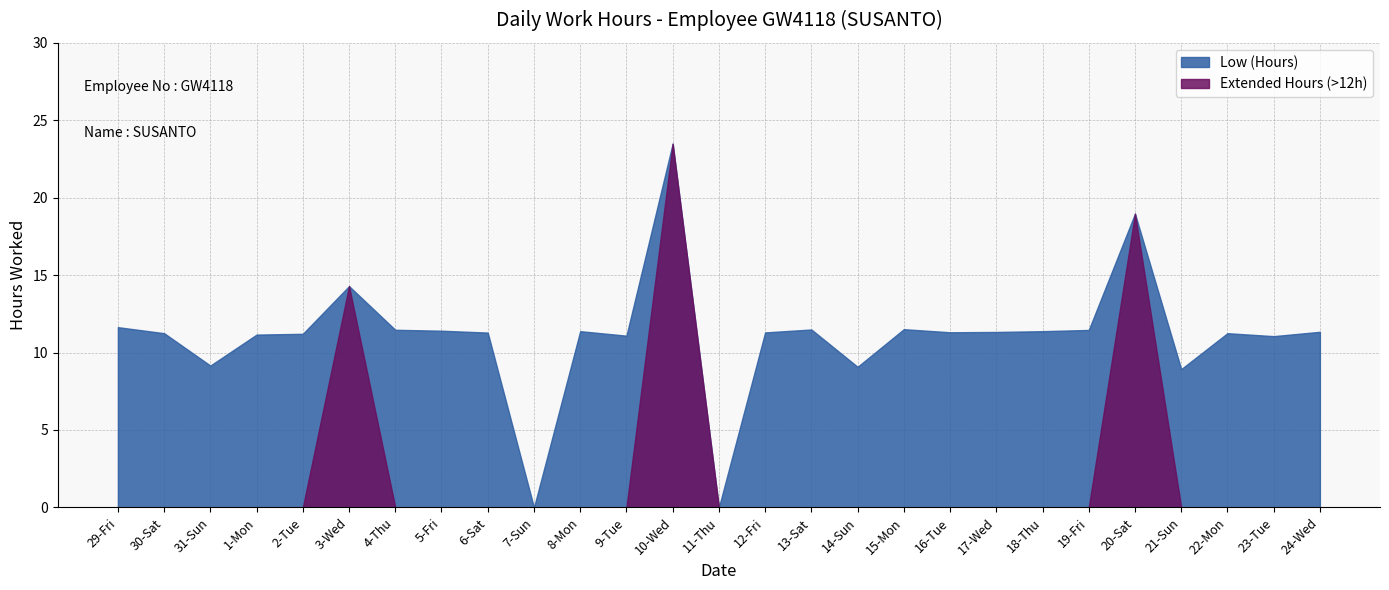

Read the value at 17-Wed.

11.3